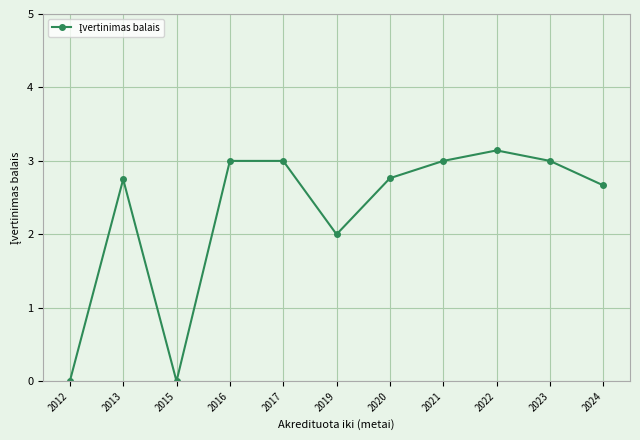

What is the average value?

2.3